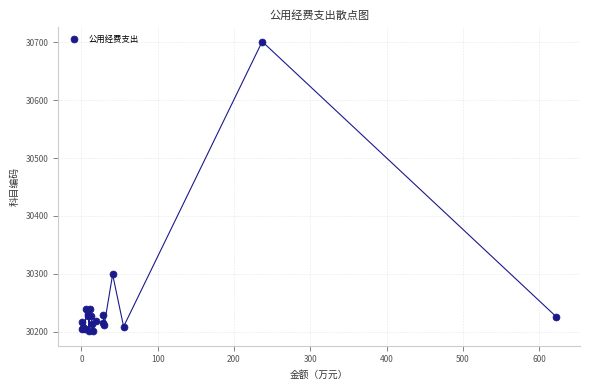

What Y value in the scatter plot is closest to 30451?

30299